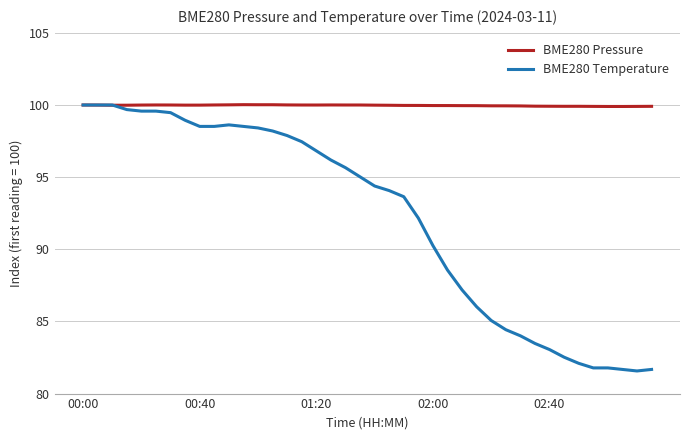

Rank the series by their average value, from lowest to highest.

BME280 Temperature, BME280 Pressure